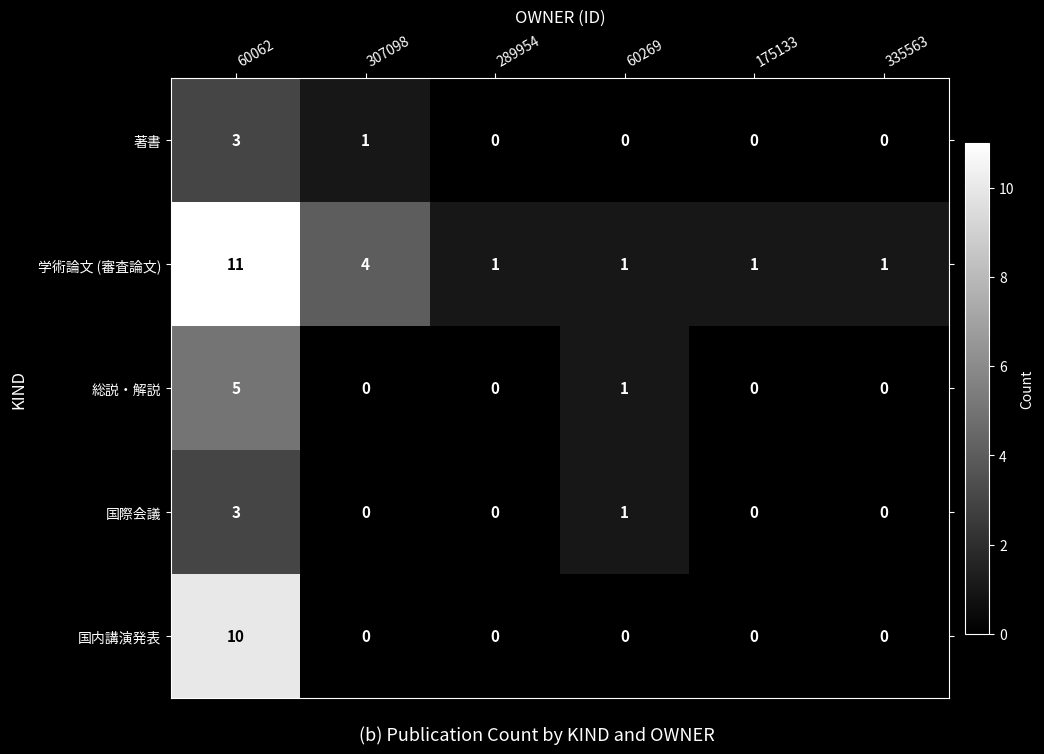

What is the maximum value shown in the chart?

11